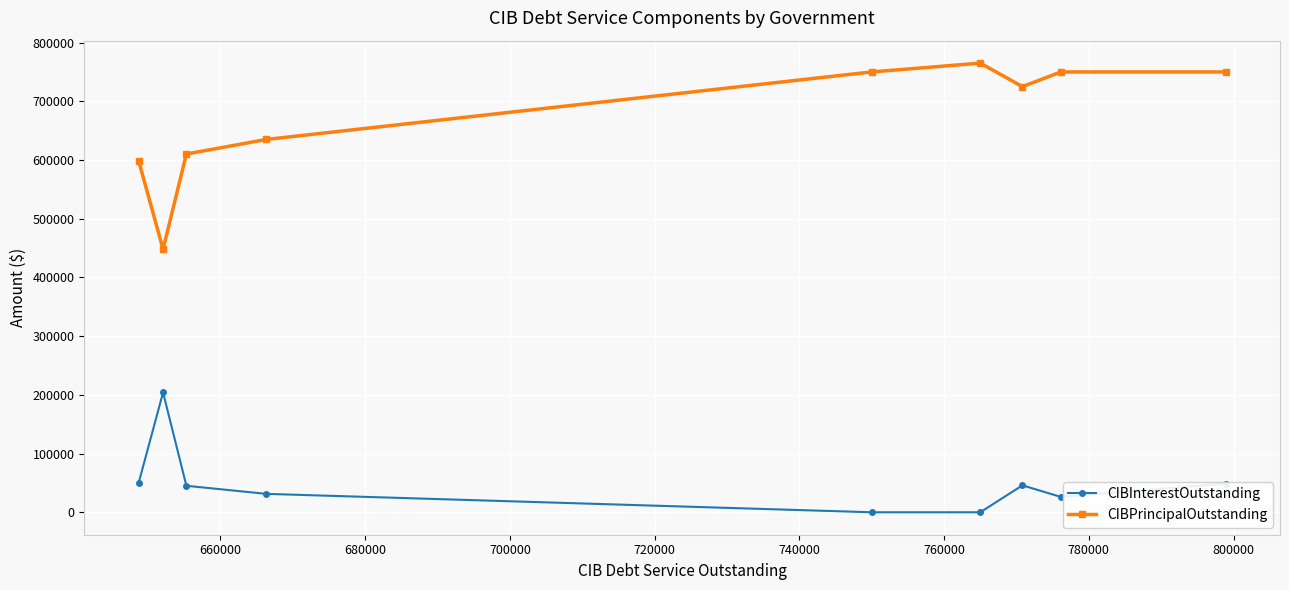

What is the maximum value for CIBPrincipalOutstanding?

765000.0